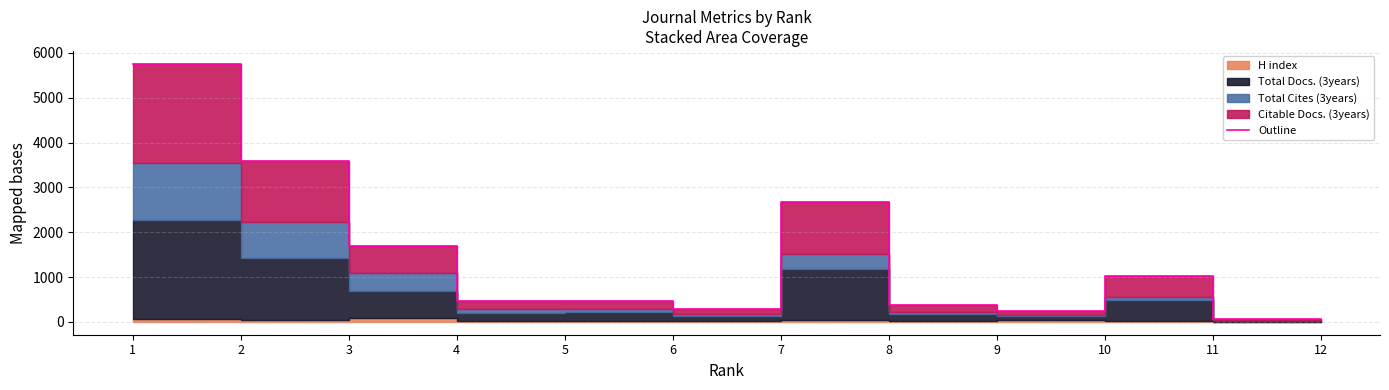

What is the approximate value at 4?

472